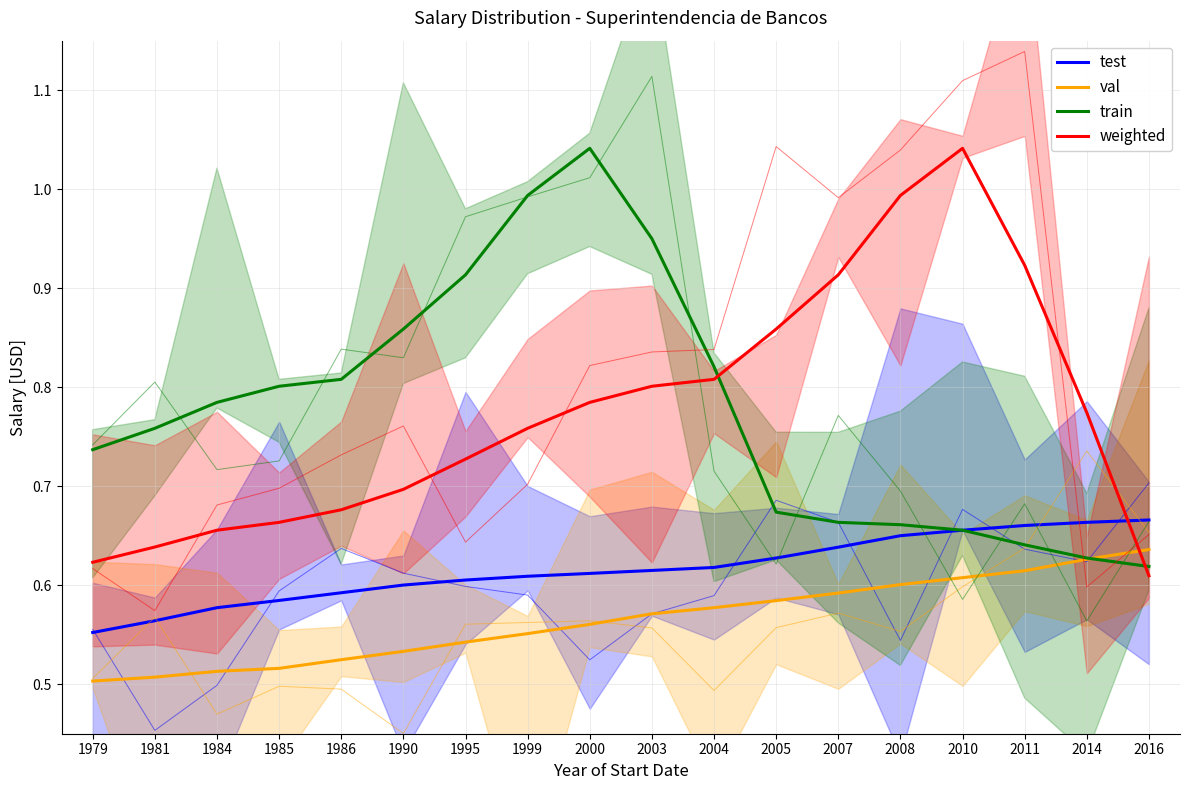

What is the total value across all series at 1979?

2.4